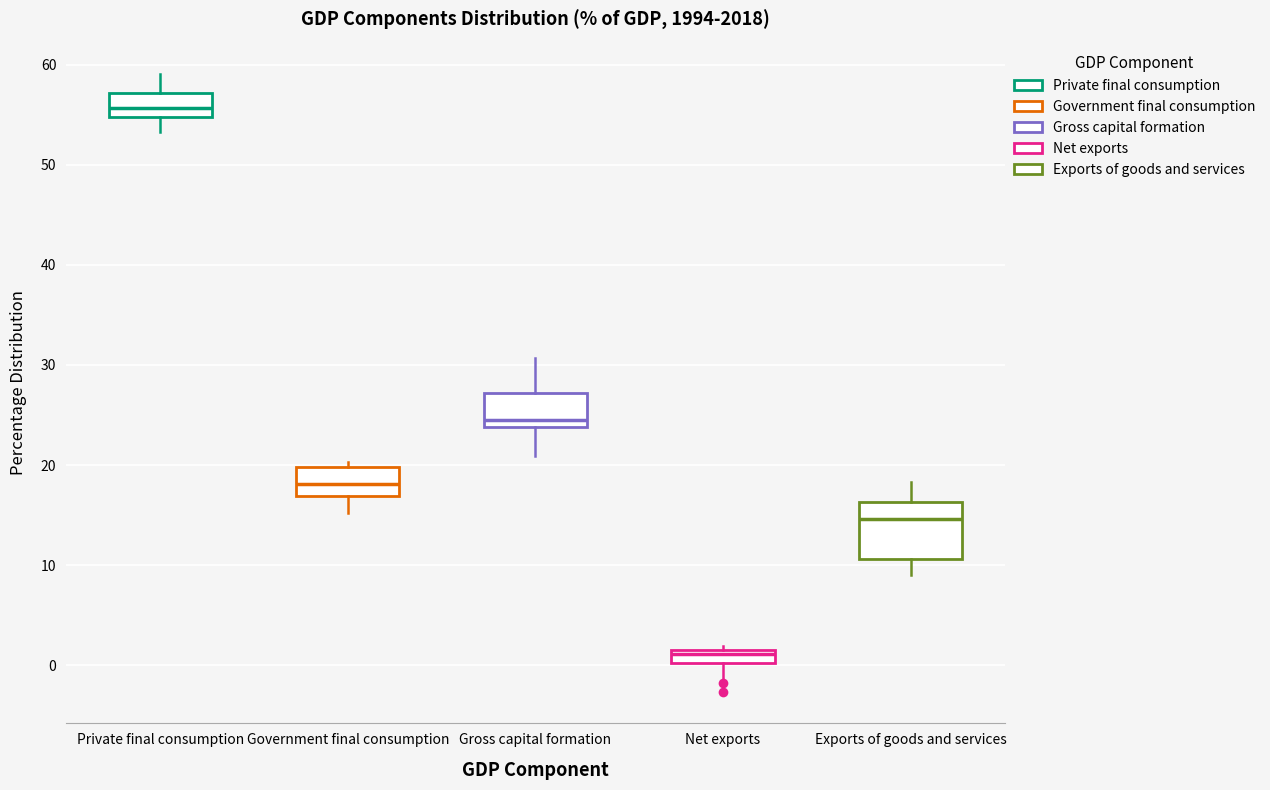

Where is the upper edge of the box for Exports of goods and services on the y-axis? The values are not printed on the chart, so give them approximately, as read against the axis.

16